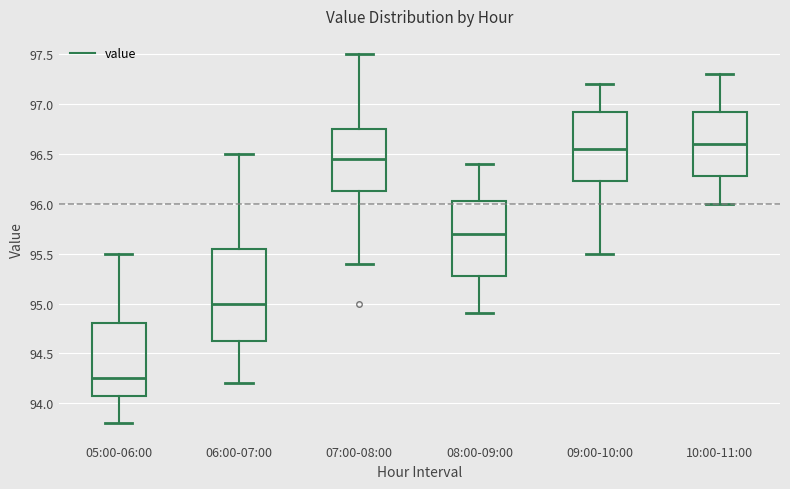

Reading left to right, read every box against the y-axis: the position of its median line, the range the box covers, and the ends of its whiskers. The values are not printed on the chart, so give them approximately, as read against the axis.

05:00-06:00: median 94.25, box 94.10 to 94.80, whiskers 93.80 to 95.50
06:00-07:00: median 95.00, box 94.65 to 95.55, whiskers 94.20 to 96.50
07:00-08:00: median 96.45, box 96.15 to 96.75, whiskers 95.40 to 97.50
08:00-09:00: median 95.70, box 95.30 to 96.05, whiskers 94.90 to 96.40
09:00-10:00: median 96.55, box 96.25 to 96.95, whiskers 95.50 to 97.20
10:00-11:00: median 96.60, box 96.30 to 96.95, whiskers 96.00 to 97.30